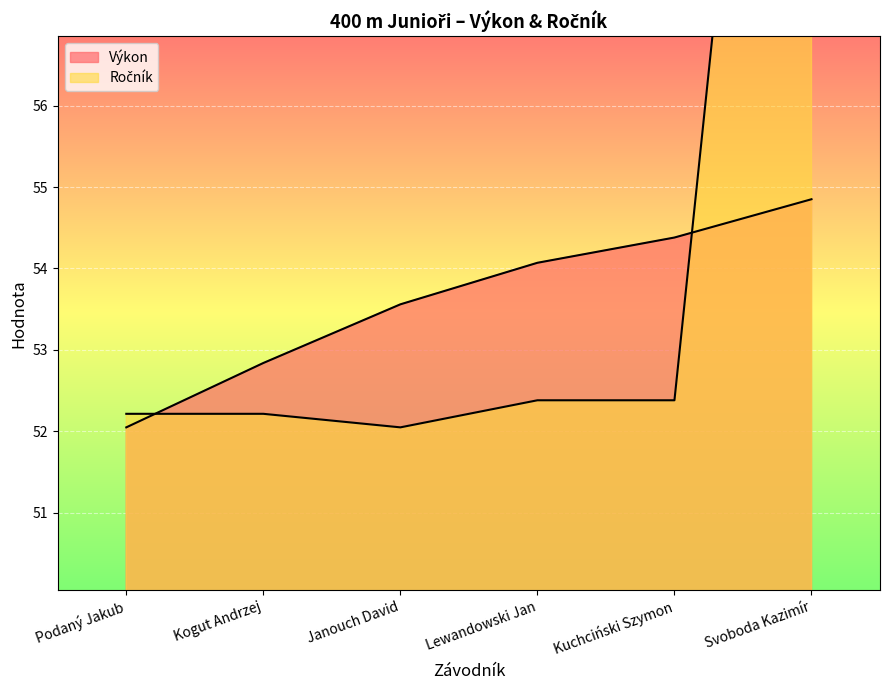

What is the difference between the maximum and minimum values in the Výkon series?

2.8